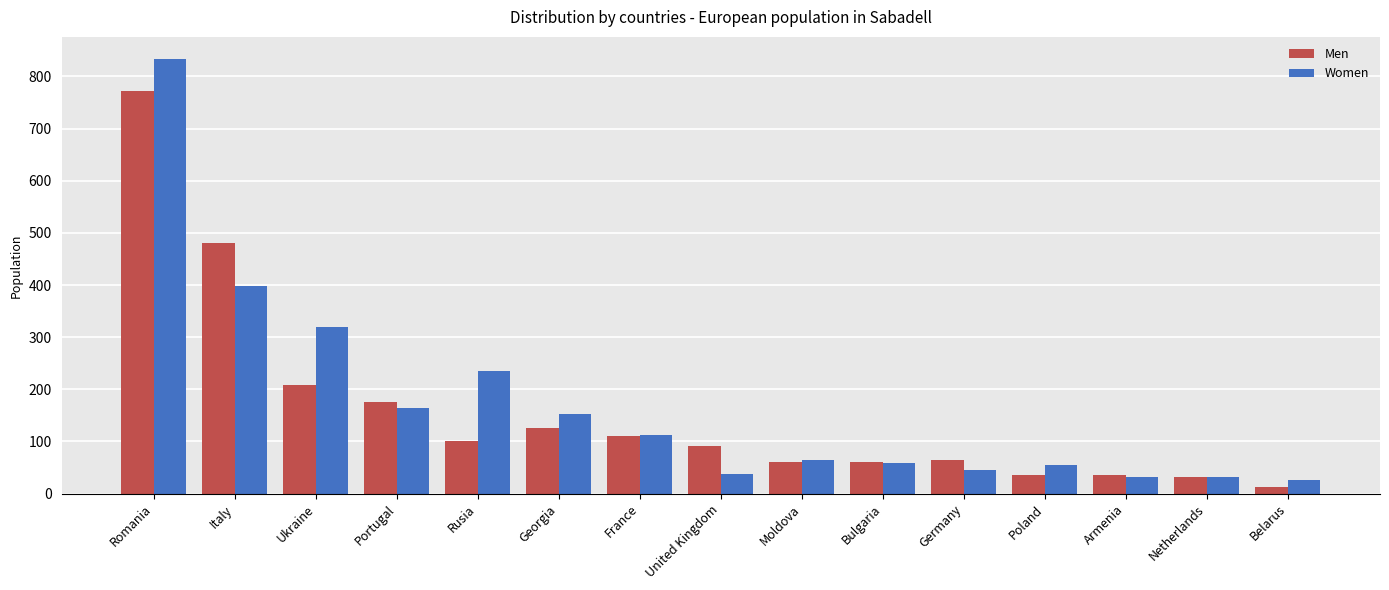

Where is Men nearest to the value 392?

Italy